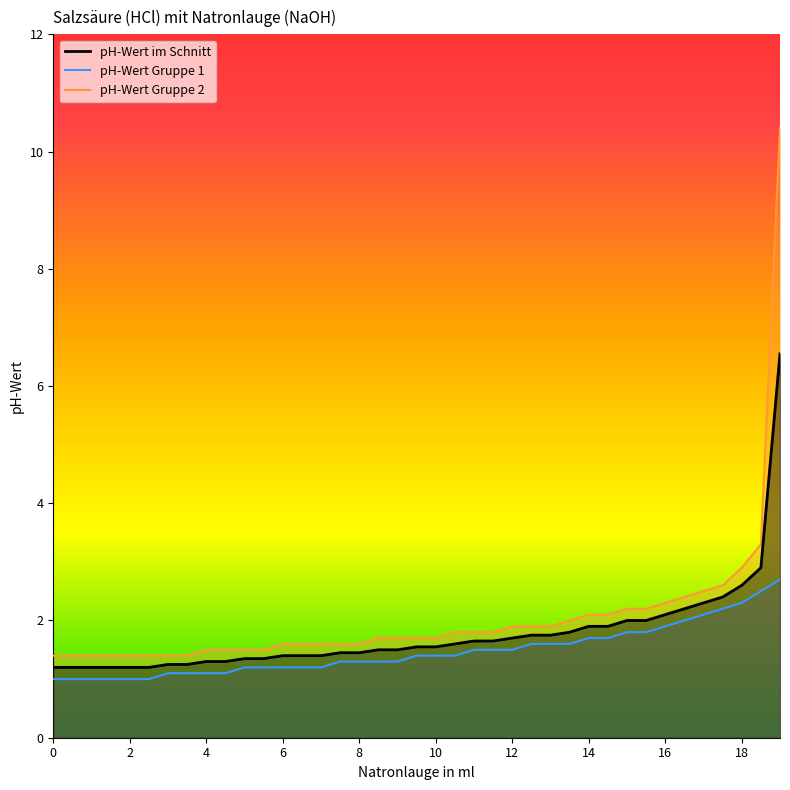

What is the sum of all pH-Wert Gruppe 2 values?

80.1